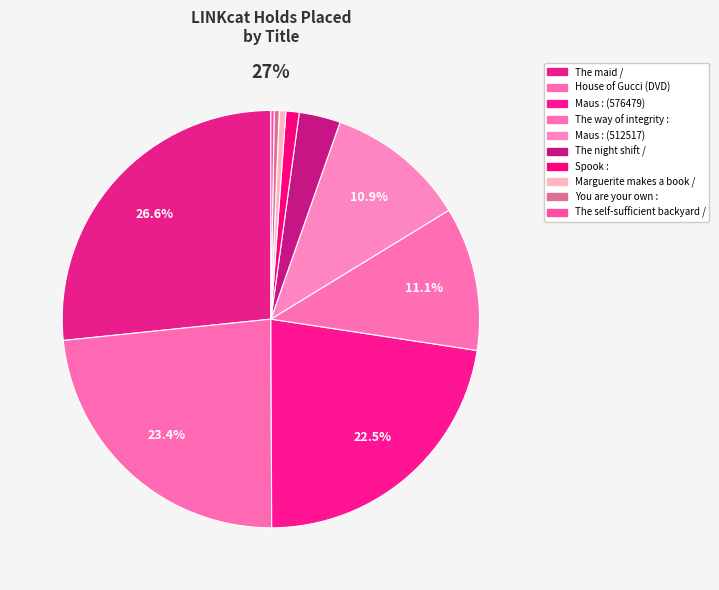

What is the ratio of the value at Marguerite makes a book / to the value at You are your own :?

1.3